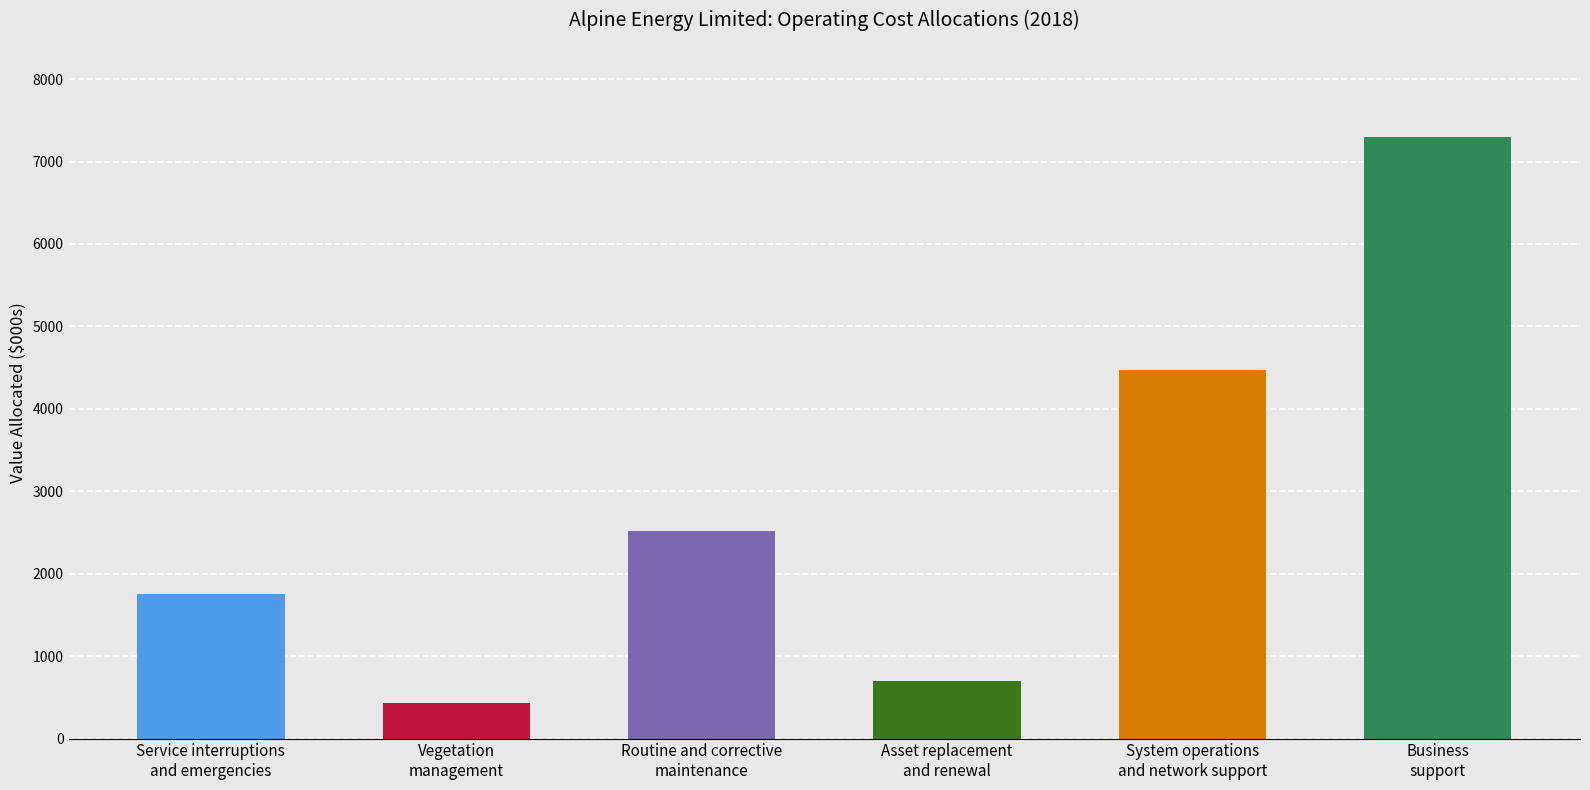

Where is the data nearest to the value 3863?

System operations
and network support